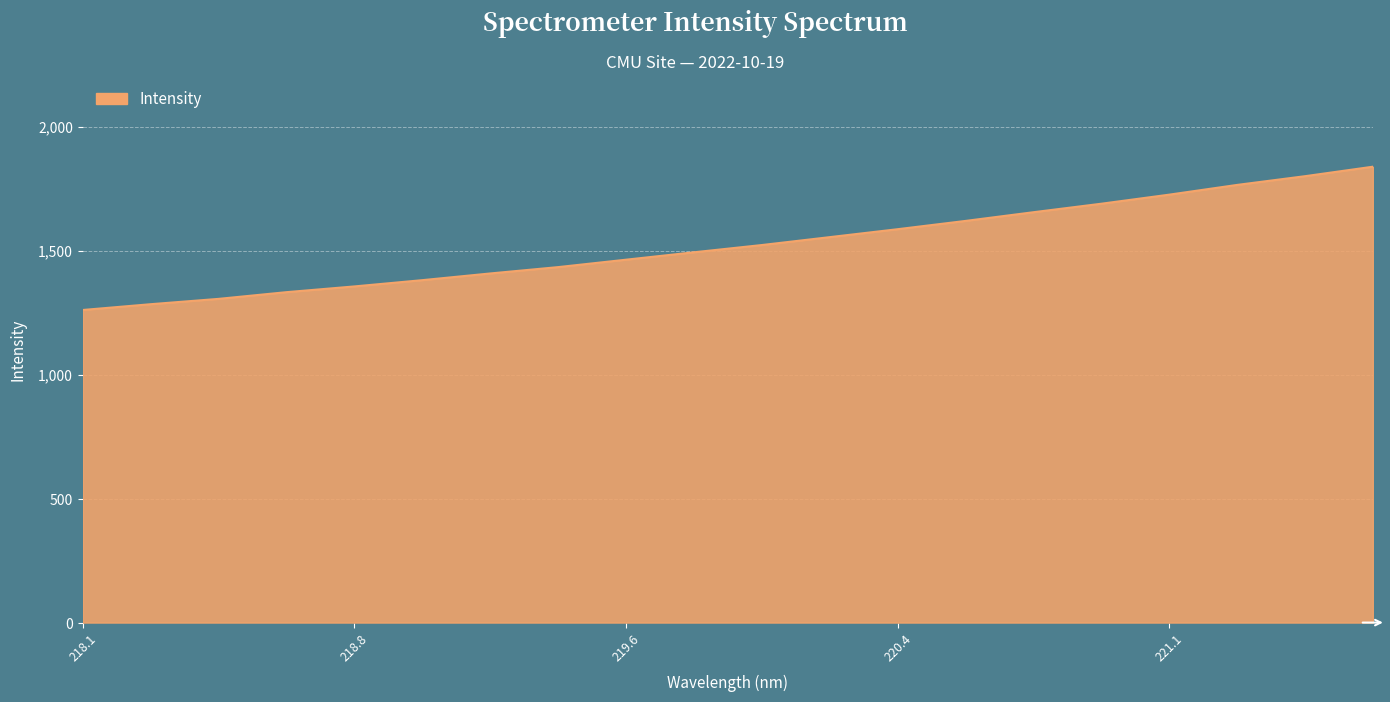

How many lines are shown in the chart?

1